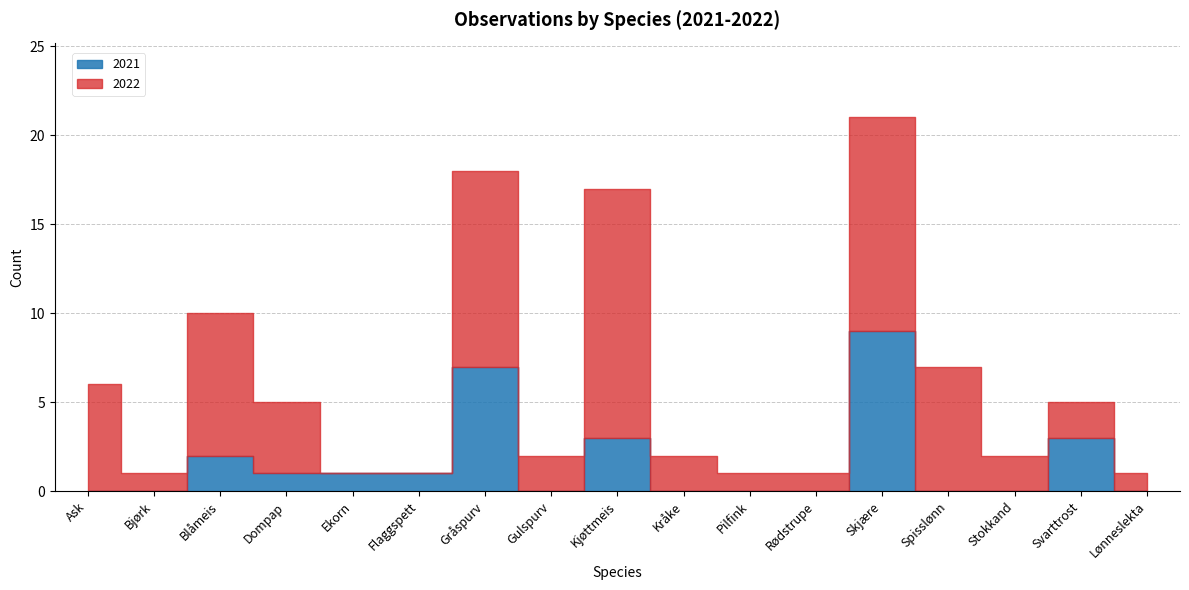

Which series changed the most between Gråspurv and Svarttrost?

2022